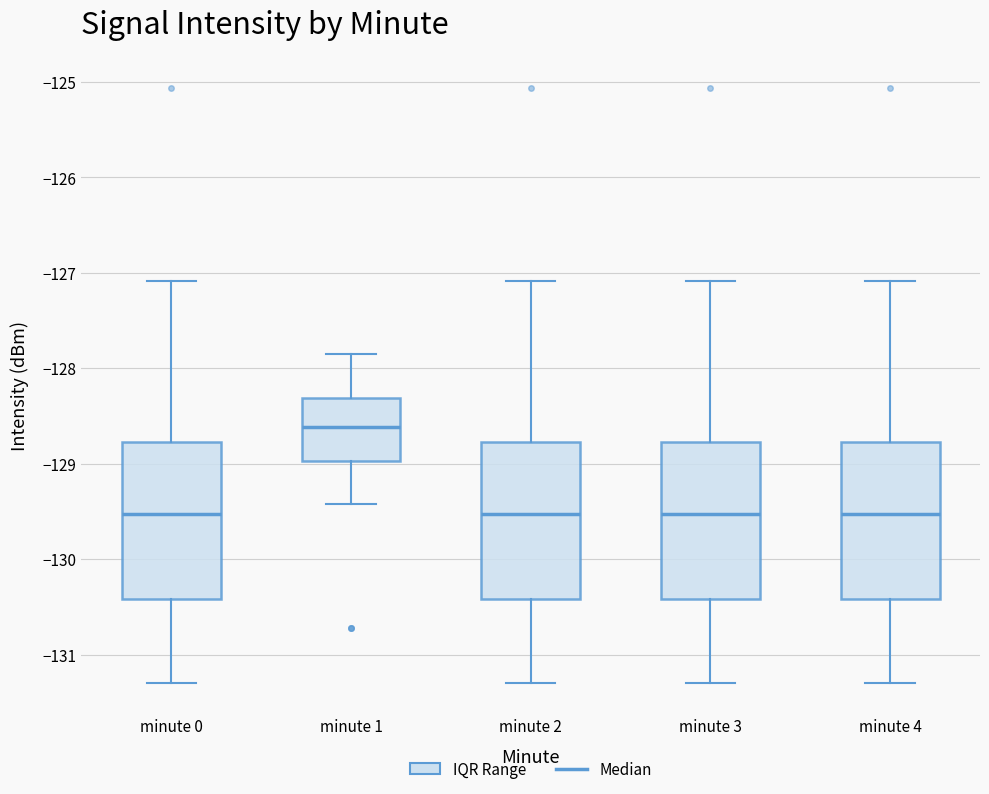

Where does the median line of the box for minute 0 sit on the y-axis? The values are not printed on the chart, so give them approximately, as read against the axis.

-129.5